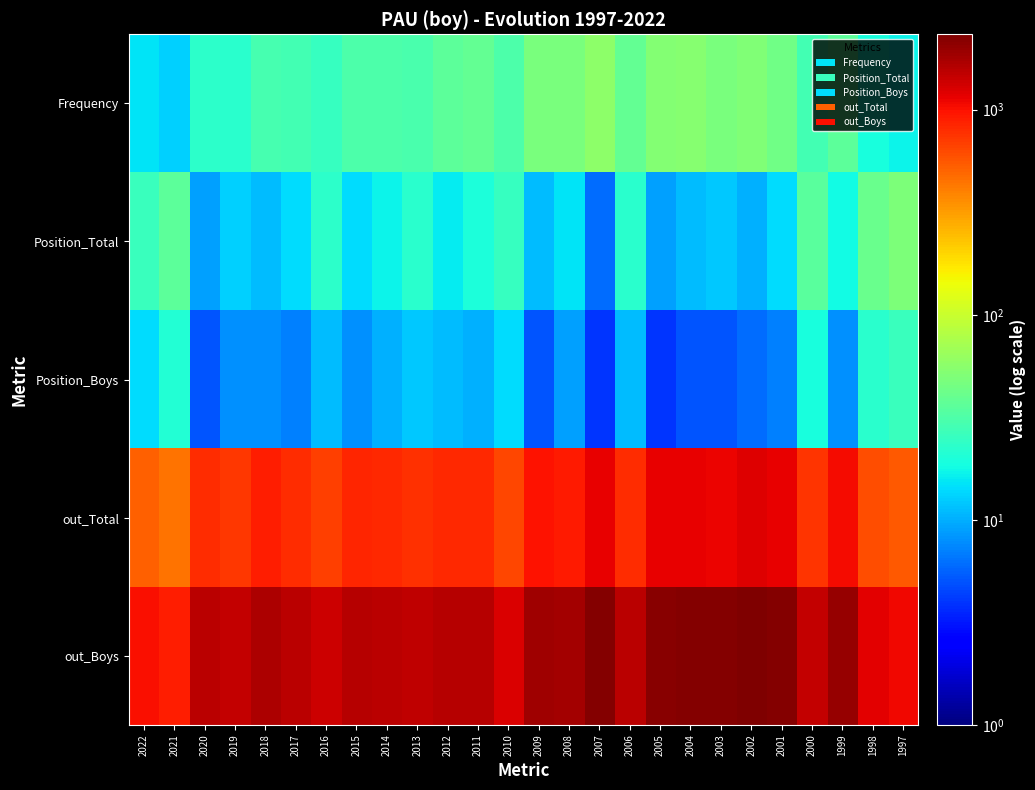

Reading right to left, what are all the values shown in this chart?

Frequency: 1997=17	1998=19	1999=36	2000=28	2001=44	2002=51	2003=48	2004=53	2005=52	2006=39	2007=57	2008=47	2009=48	2010=31	2011=39	2012=36	2013=30	2014=31	2015=31	2016=25	2017=28	2018=29	2019=22	2020=23	2021=13	2022=15
Position_Total: 1997=49	1998=41	1999=18	2000=35	2001=14	2002=10	2003=12	2004=11	2005=9	2006=22	2007=6	2008=15	2009=11	2010=25	2011=20	2012=16	2013=22	2014=17	2015=14	2016=23	2017=14	2018=11	2019=13	2020=9	2021=36	2022=26
Position_Boys: 1997=26	1998=22	1999=8	2000=19	2001=7	2002=6	2003=5	2004=5	2005=4	2006=11	2007=4	2008=9	2009=5	2010=14	2011=10	2012=11	2013=12	2014=10	2015=8	2016=11	2017=7	2018=8	2019=8	2020=5	2021=21	2022=14
out_Total: 1997=548	1998=613	1999=1034	2000=749	2001=1158	2002=1232	2003=1121	2004=1158	2005=1137	2006=789	2007=1150	2008=927	2009=977	2010=643	2011=827	2012=830	2013=768	2014=809	2015=837	2016=692	2017=795	2018=887	2019=731	2020=806	2021=454	2022=525
out_Boys: 1997=1089	1998=1196	1999=1990	2000=1469	2001=2249	2002=2333	2003=2197	2004=2252	2005=2193	2006=1528	2007=2211	2008=1813	2009=1842	2010=1258	2011=1591	2012=1584	2013=1496	2014=1565	2015=1597	2016=1372	2017=1563	2018=1695	2019=1448	2020=1571	2021=885	2022=1018